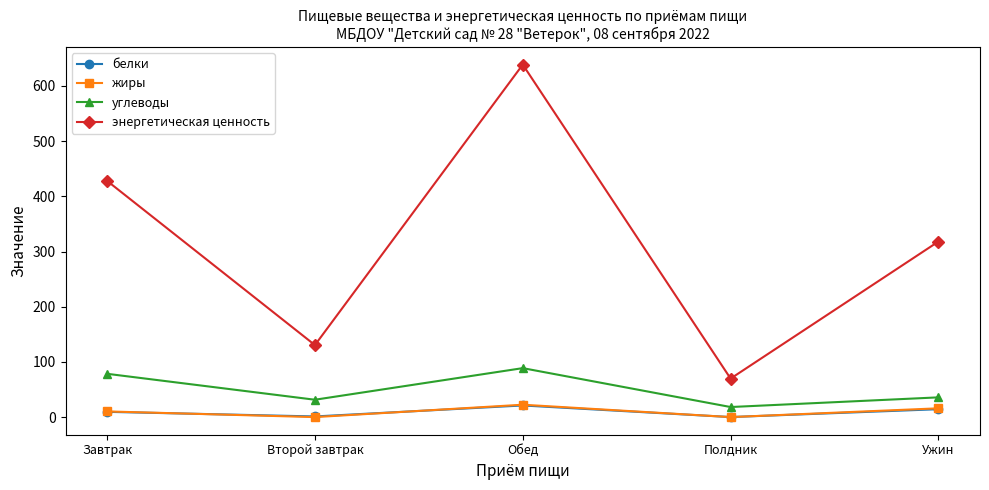

What is the total value across all series at Ужин?

384.1